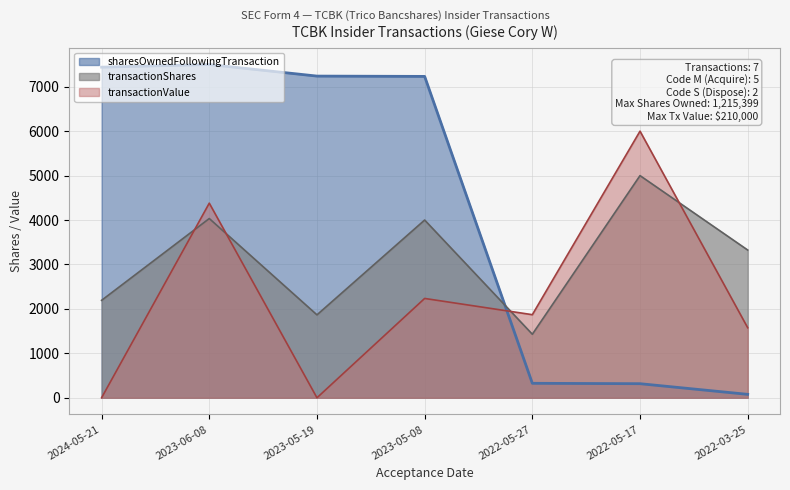

Between 2024-05-21 and 2022-03-25, which is larger?

2022-03-25